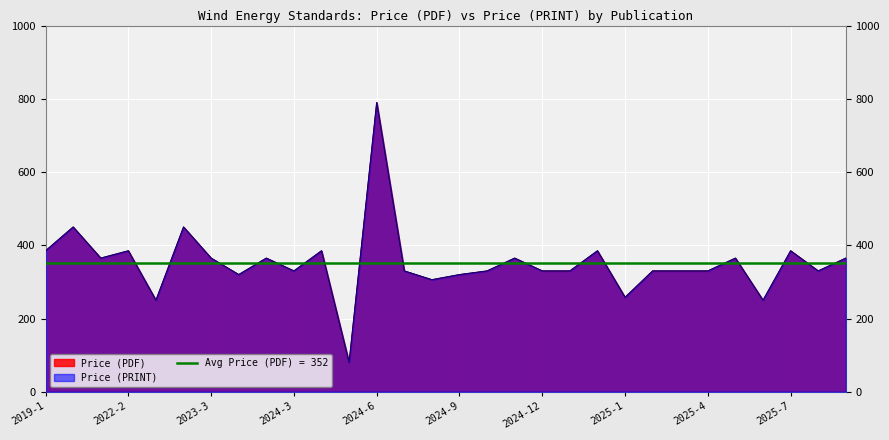

True or false: Price (PDF) and Price (PRINT) cross at least once.

False